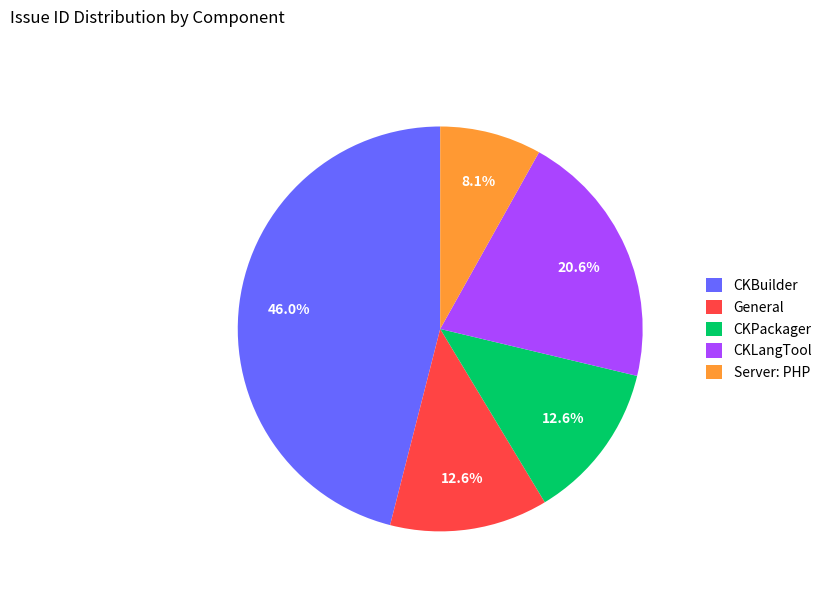

Which has a higher value, CKLangTool or General?

CKLangTool